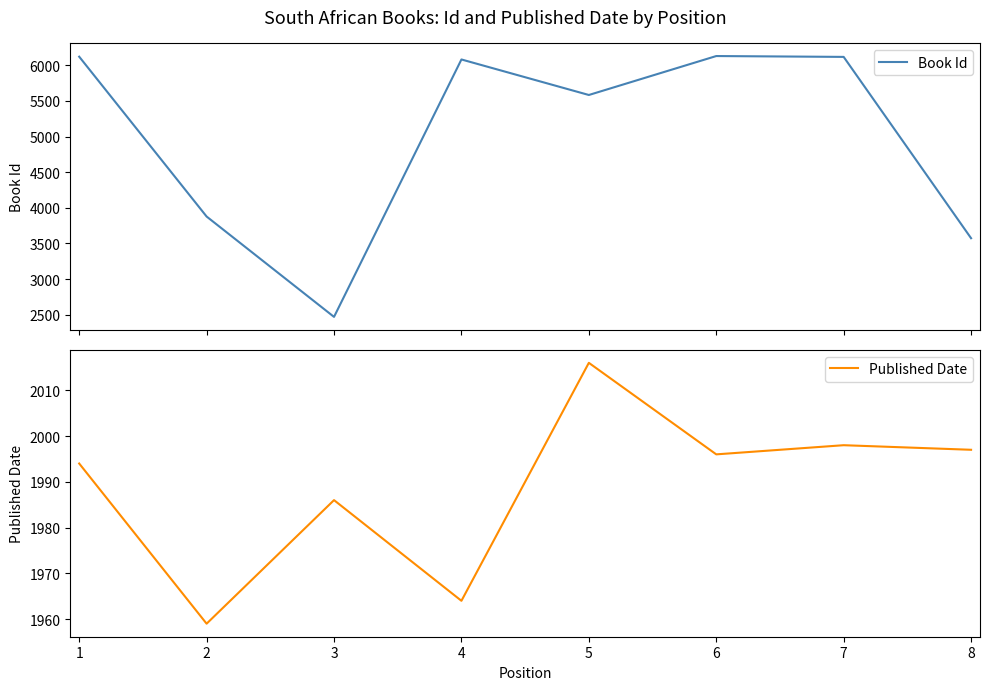

What is the difference between the second highest and second lowest values in the Book Id series?

2545